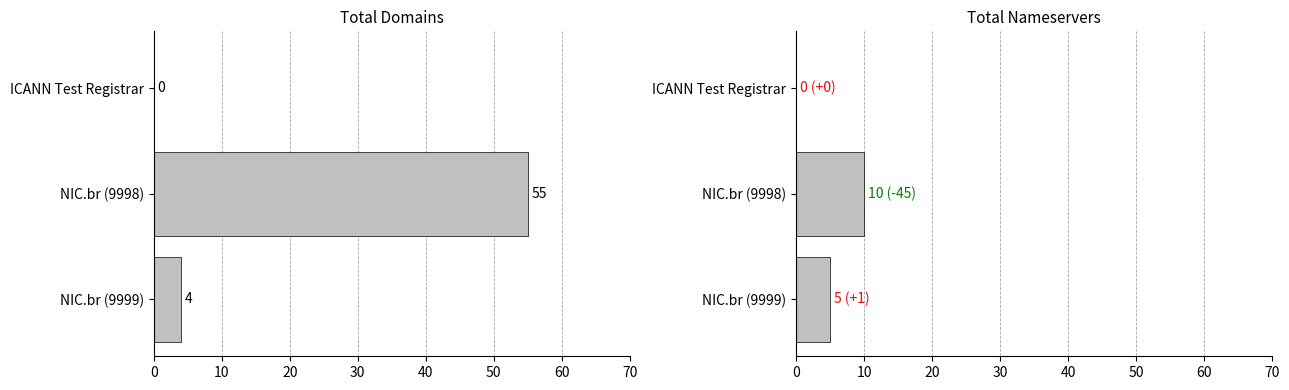

What is the total value across all series at NIC.br (9998)?

65